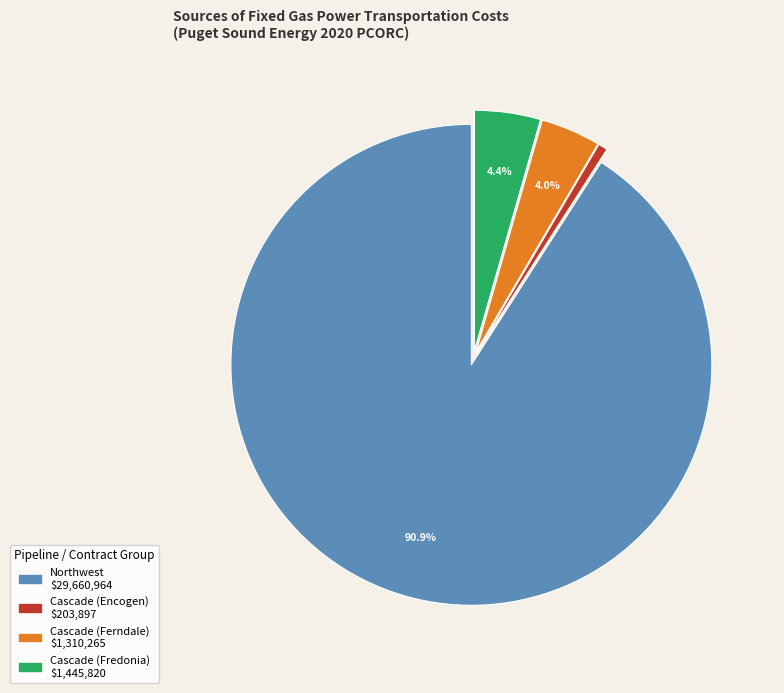

Is it true that Cascade (Encogen) is 11% of the pie?

False